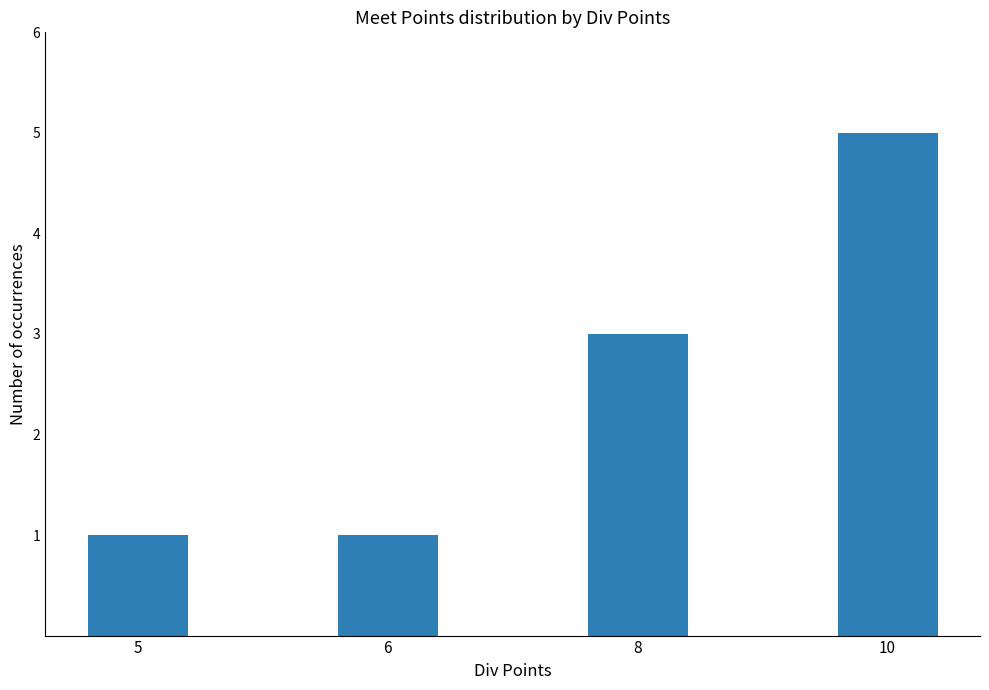

Reading left to right, transcribe all the data shown in this chart.

1	1	3	5